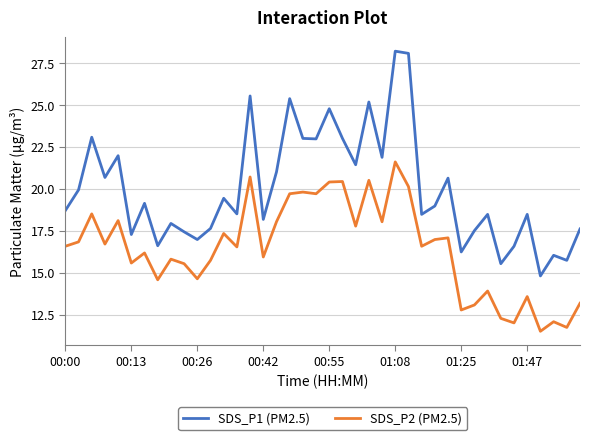

In SDS_P1 (PM2.5), how many points are higher than both neighbors (excluding endpoints)?

14